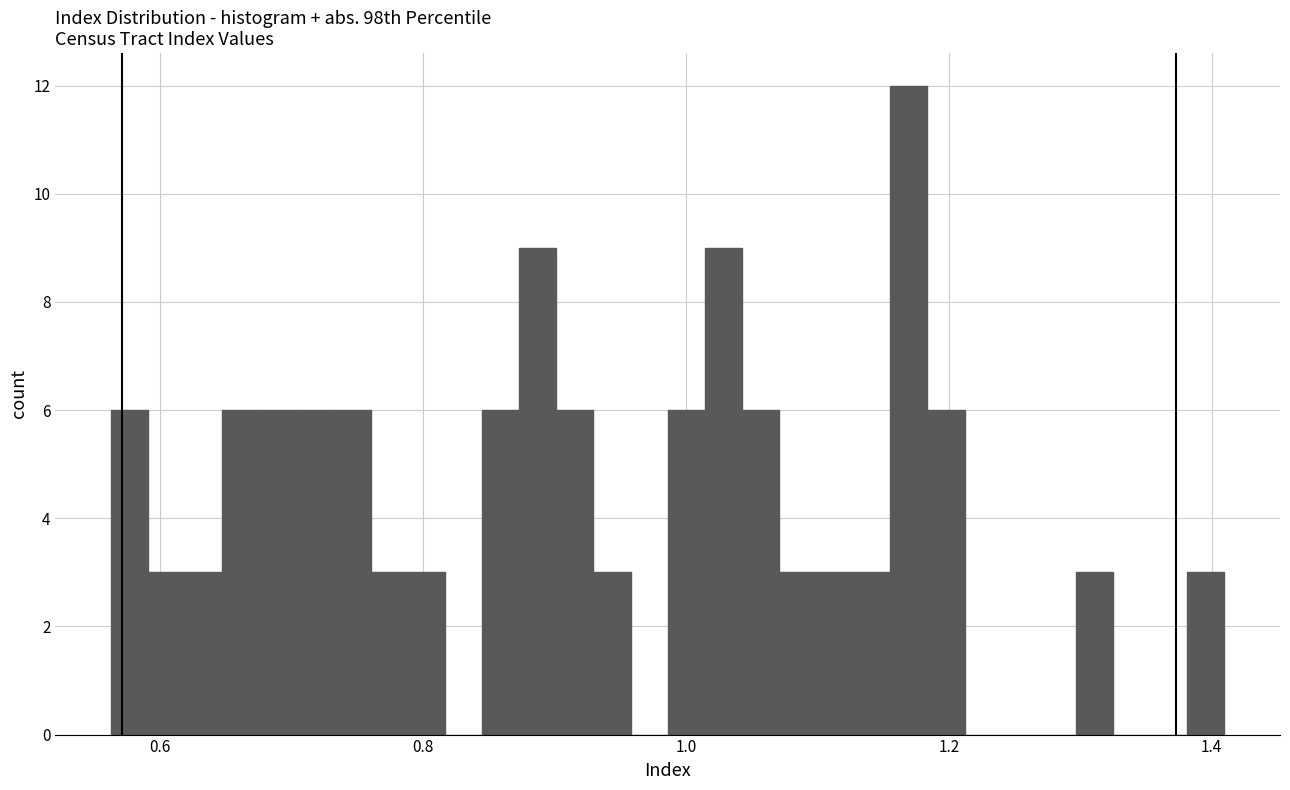

Read against the x-axis, roughly where is the centre of the tallest bar?

1.16